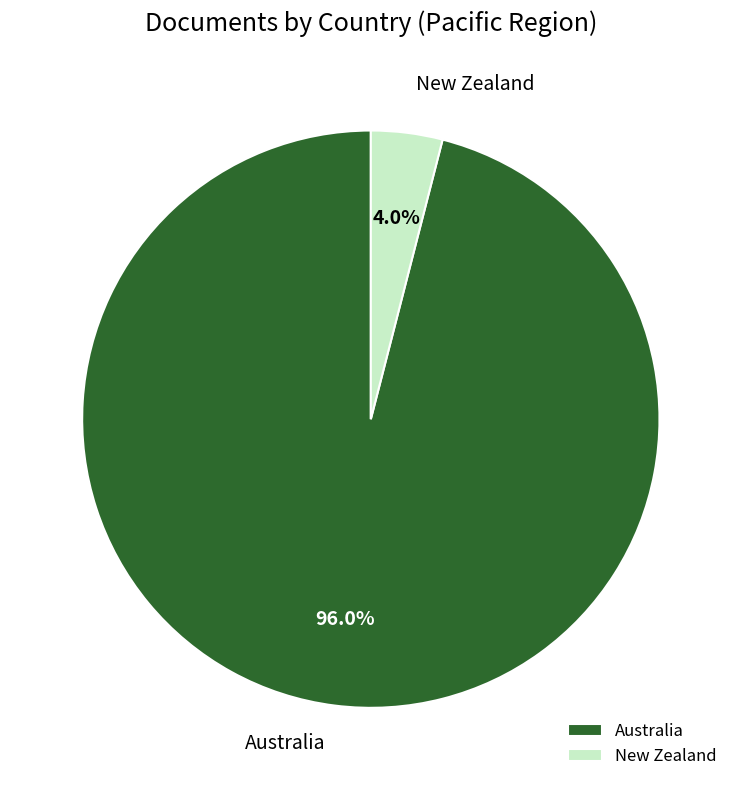

How many slices are in this pie chart?

2